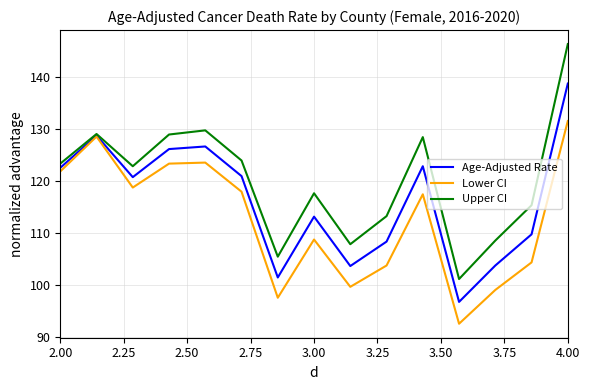

Rank the series by their maximum value, from highest to lowest.

Upper CI, Age-Adjusted Rate, Lower CI